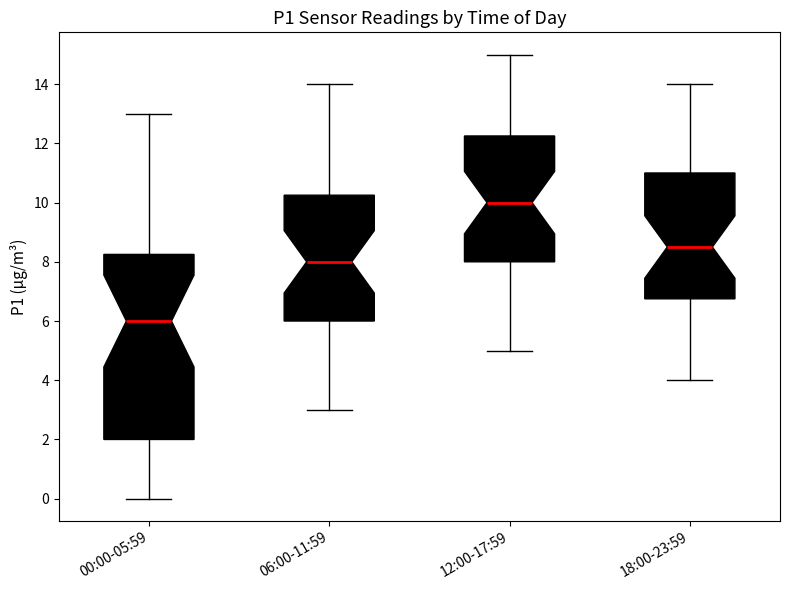

Reading left to right, read every box against the y-axis: the position of its median line, the range the box covers, and the ends of its whiskers. The values are not printed on the chart, so give them approximately, as read against the axis.

00:00-05:59: median 6.0, box 2.0 to 8.2, whiskers 0.0 to 13.0
06:00-11:59: median 8.0, box 6.0 to 10.2, whiskers 3.0 to 14.0
12:00-17:59: median 10.0, box 8.0 to 12.2, whiskers 5.0 to 15.0
18:00-23:59: median 8.6, box 6.8 to 11.0, whiskers 4.0 to 14.0